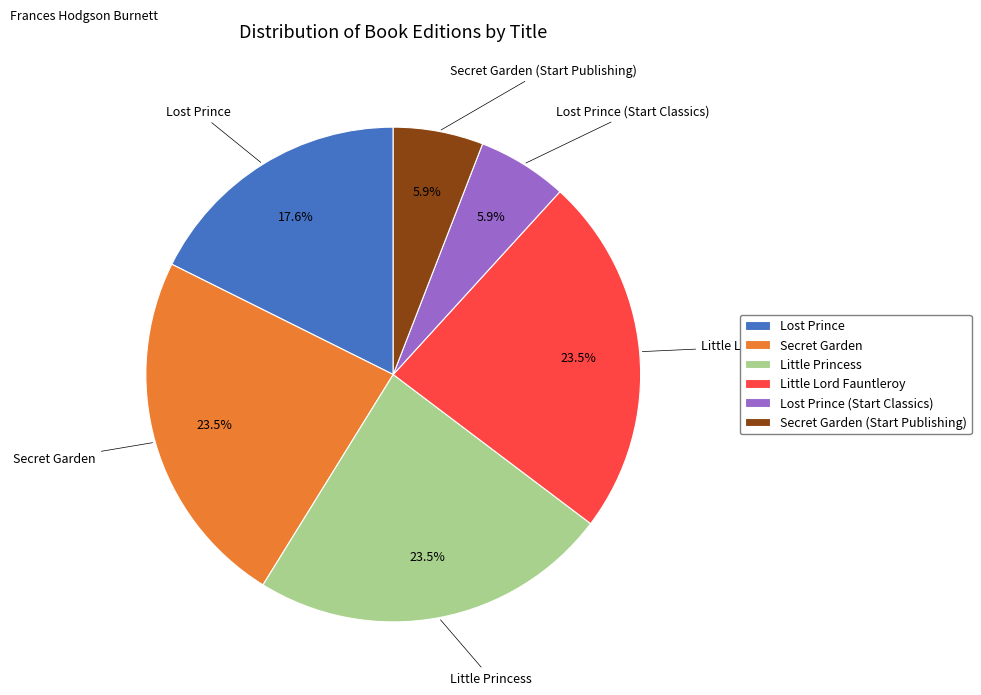

To the nearest percent, what is the average slice percentage?

17%